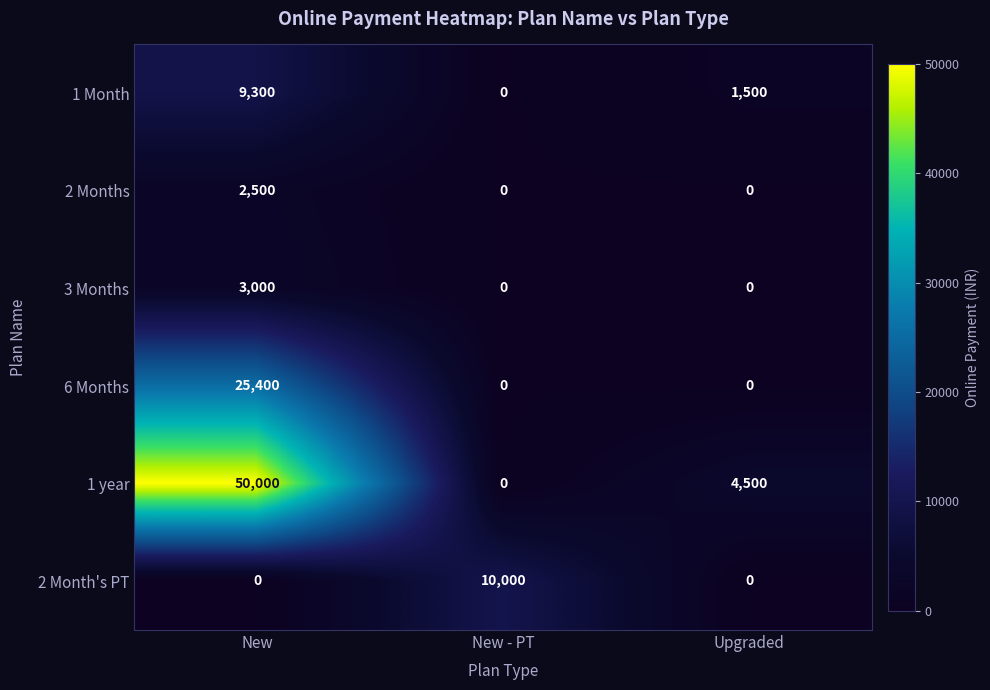

What is the sum of the 2 Month's PT values at New and New - PT?

10000